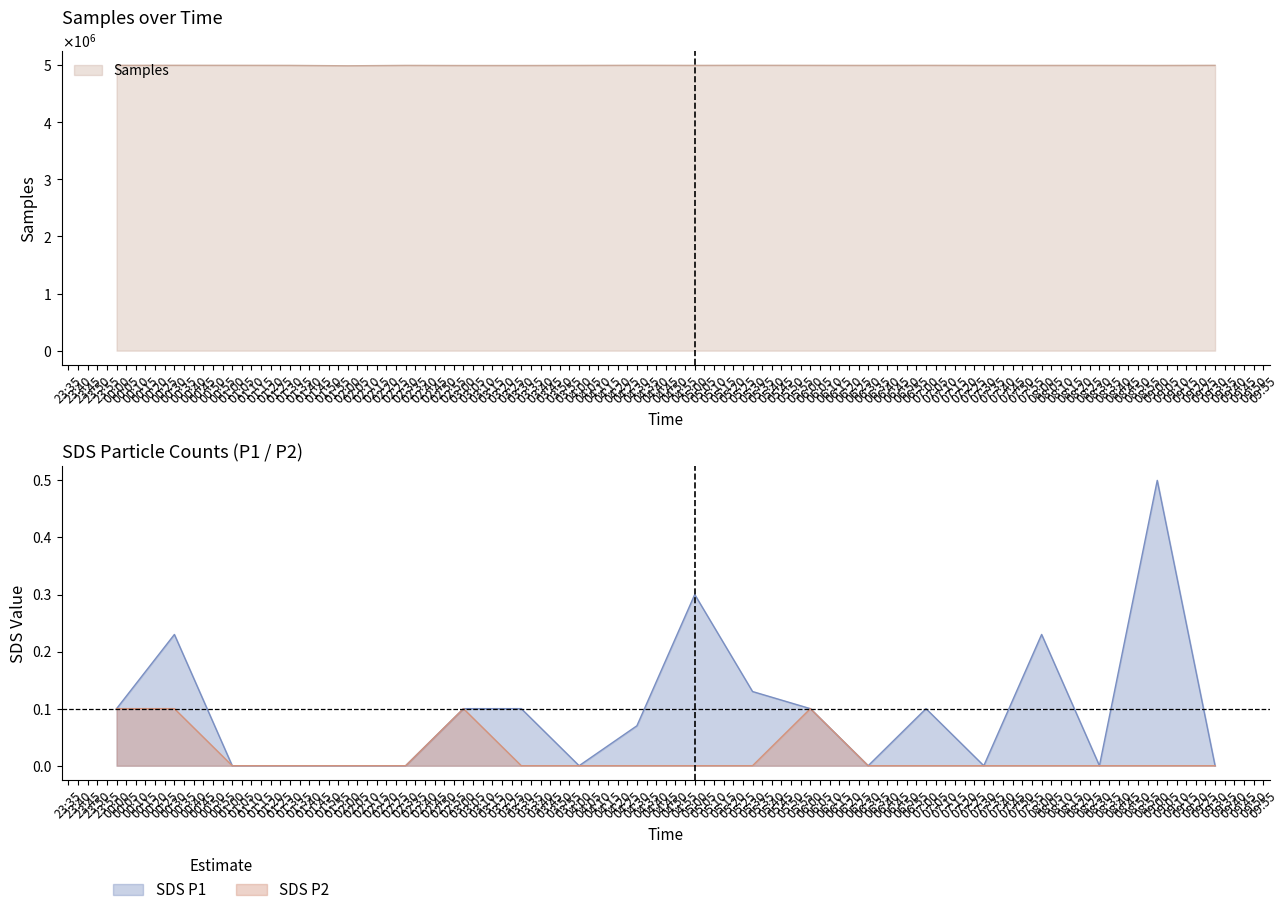

Which series has the largest total across all categories?

SDS_P1